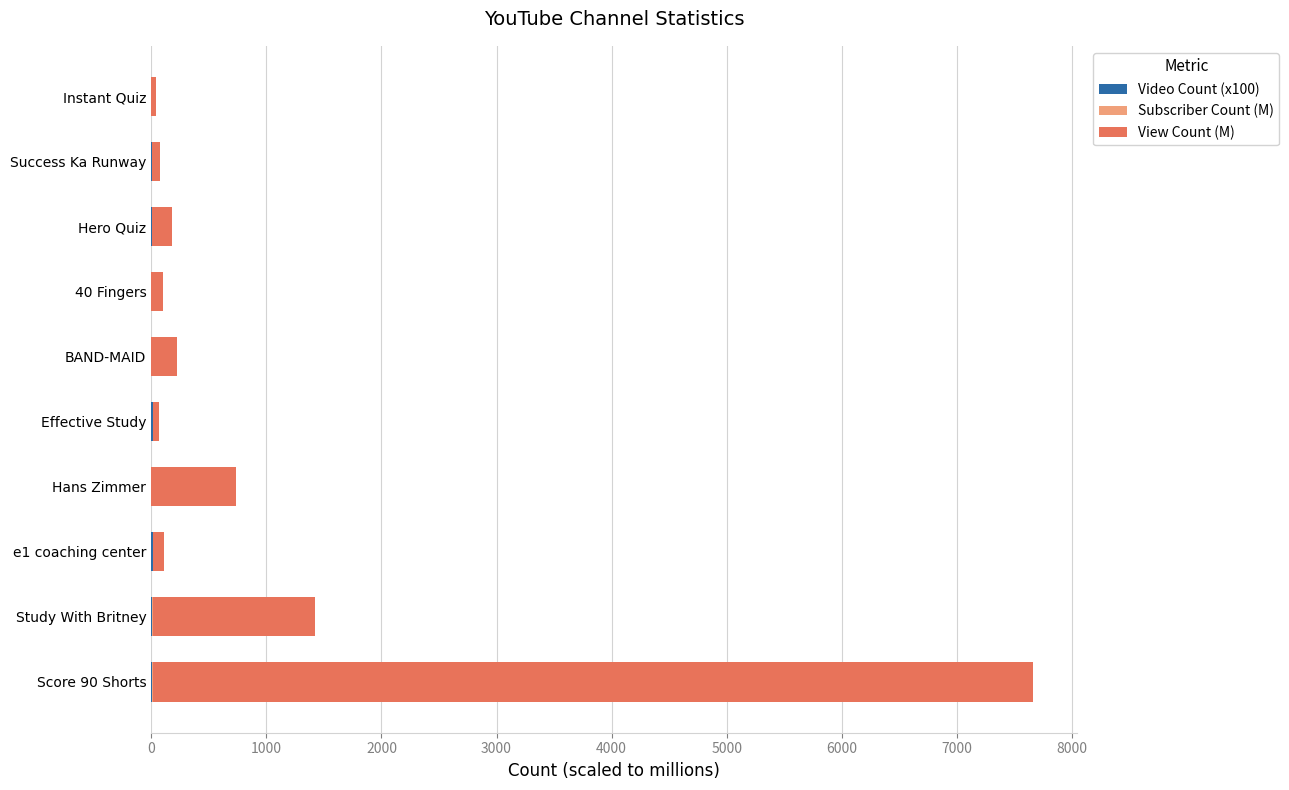

At which category is the sum across all series the highest?

Score 90 Shorts